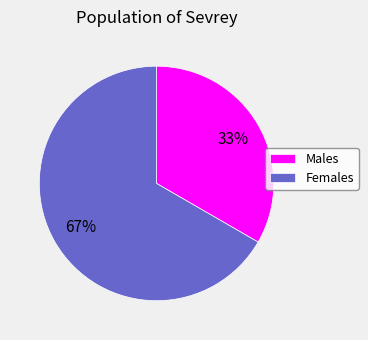

Is the sum of Males and Females greater than half?

Yes